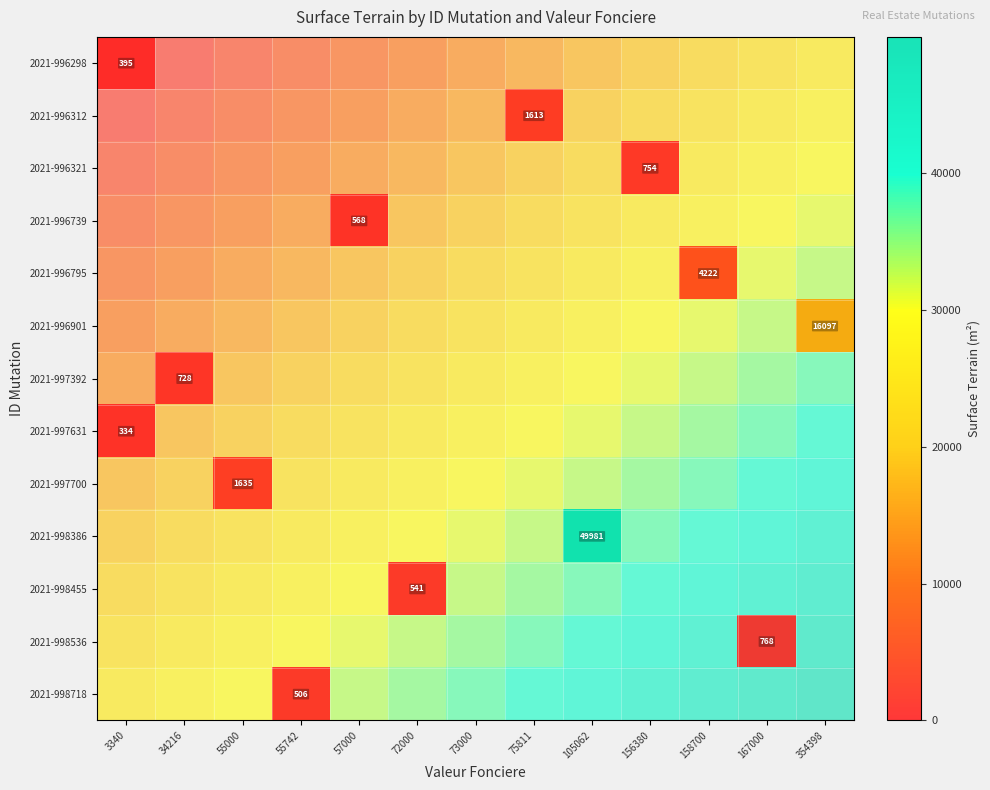

What is the minimum value shown in the chart?

334.0